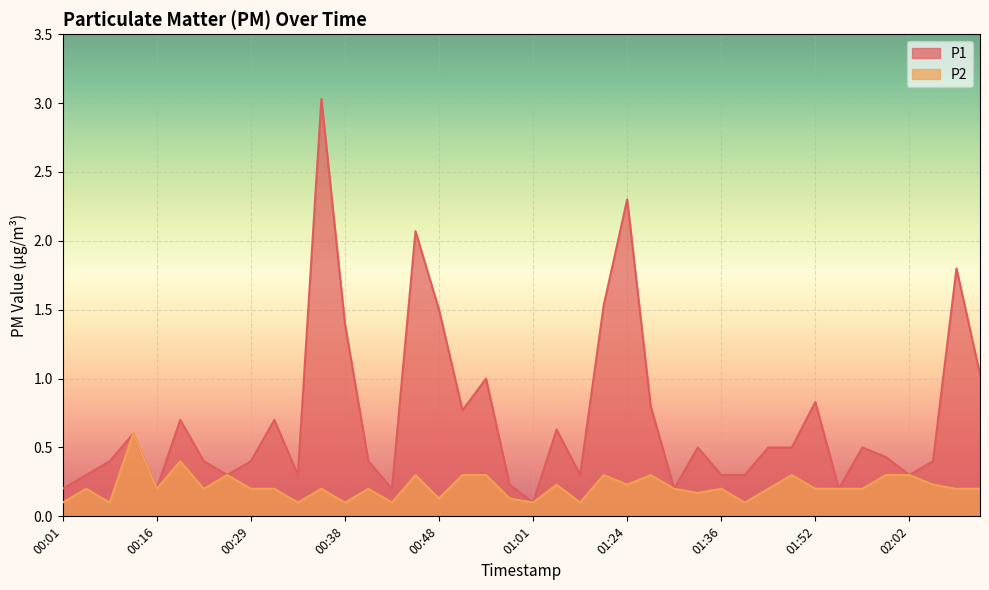

The value of P1 at 00:36 is 0.8. True or false?

False